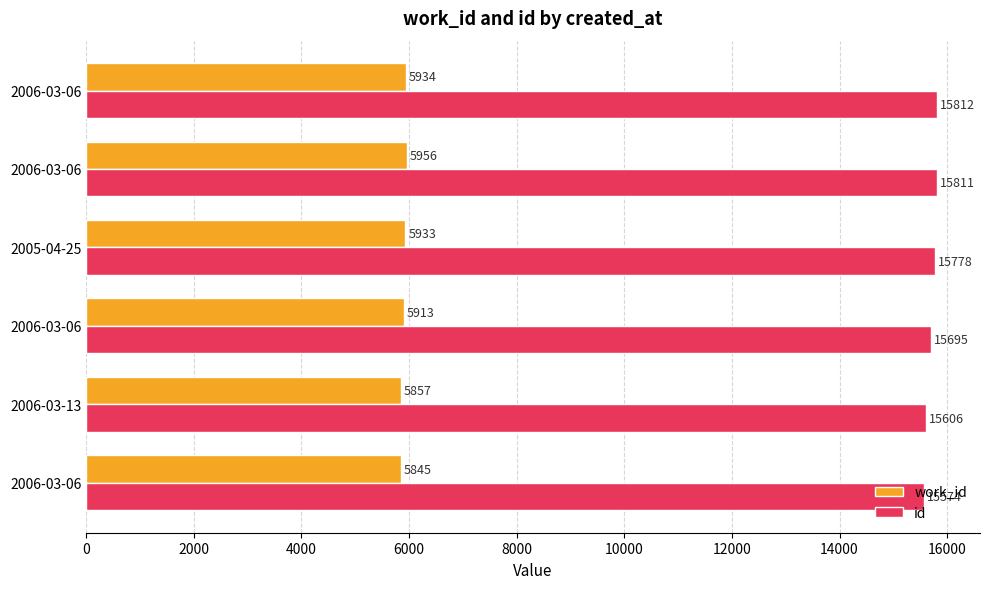

Which series has the largest total across all categories?

id